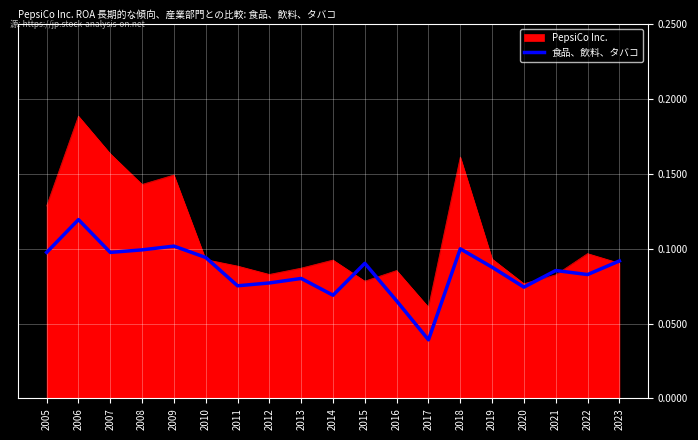

True or false: PepsiCo Inc. has a value of 0.1 at 2016.

True